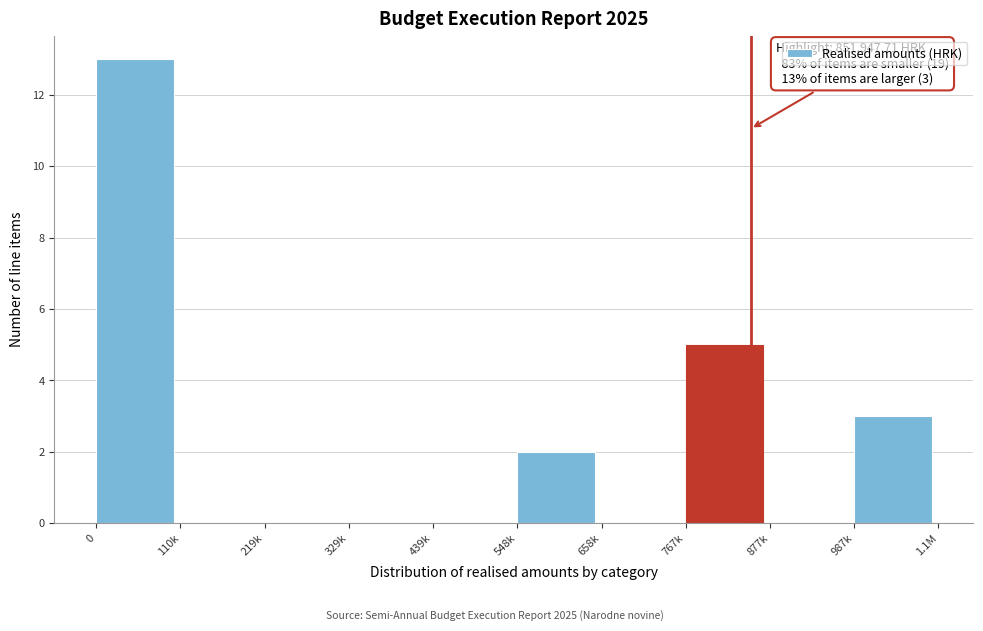

Reading right to left, what are all the values shown in this chart?

987k=3	877k=0	767k=5	658k=0	548k=2	439k=0	329k=0	219k=0	110k=0	0=13